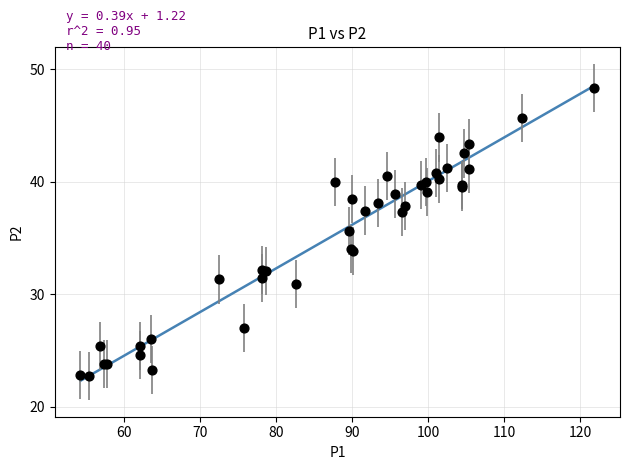

What Y value in the scatter plot is closest to 35?

35.6